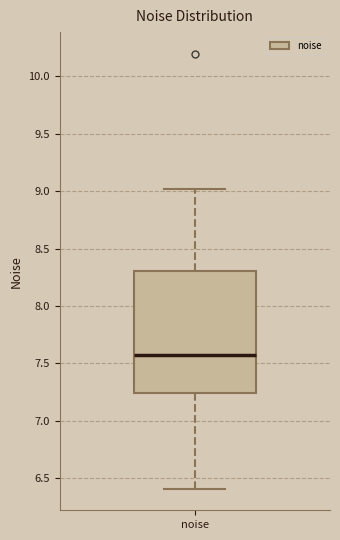

Where is the upper edge of the box for noise on the y-axis? The values are not printed on the chart, so give them approximately, as read against the axis.

8.30